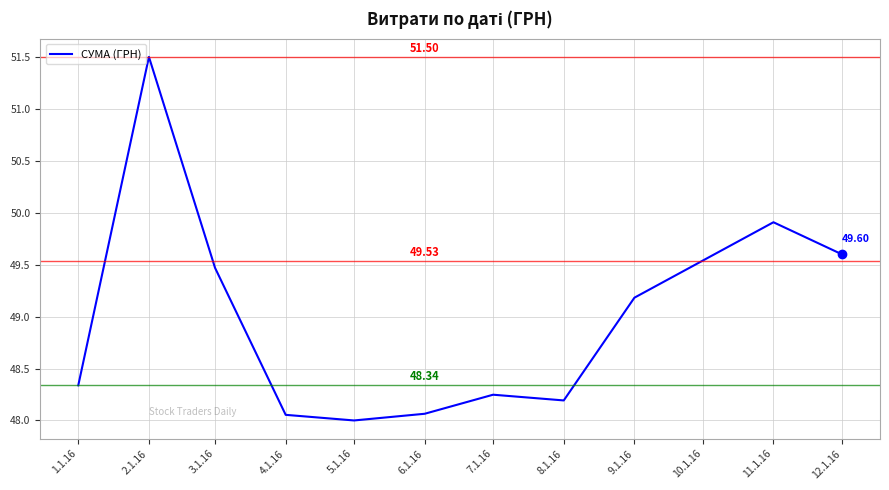

Which label corresponds to the largest value in the chart?

2.1.16